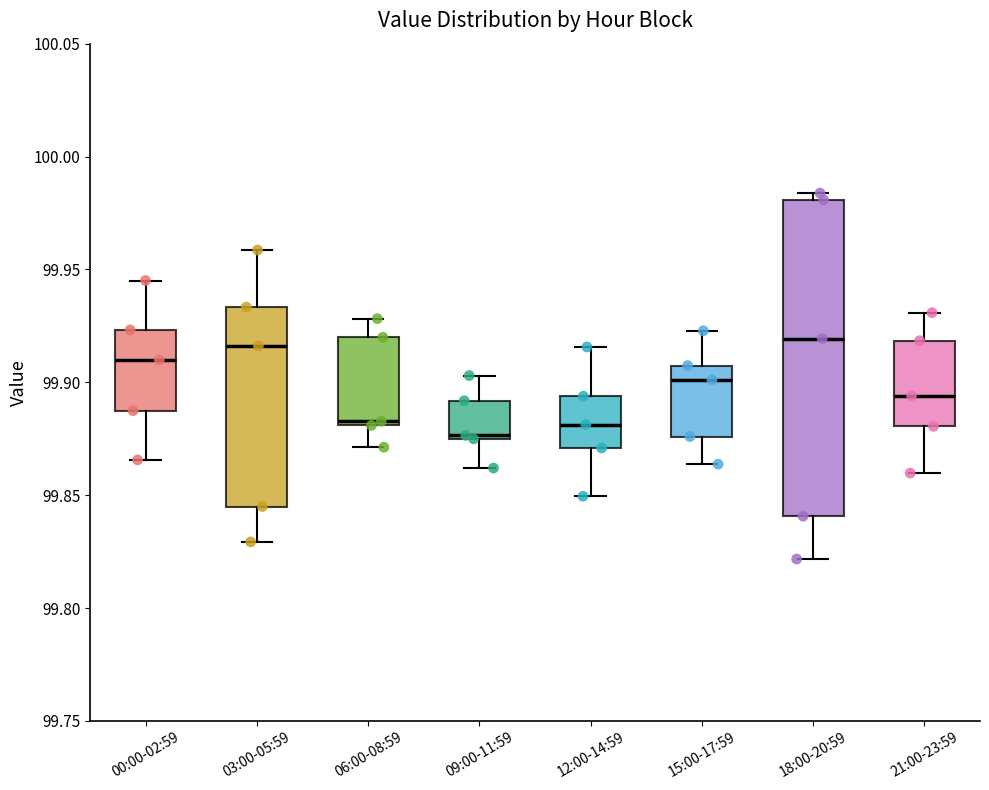

Which box is the tallest, from its lower edge to its upper edge?

18:00-20:59